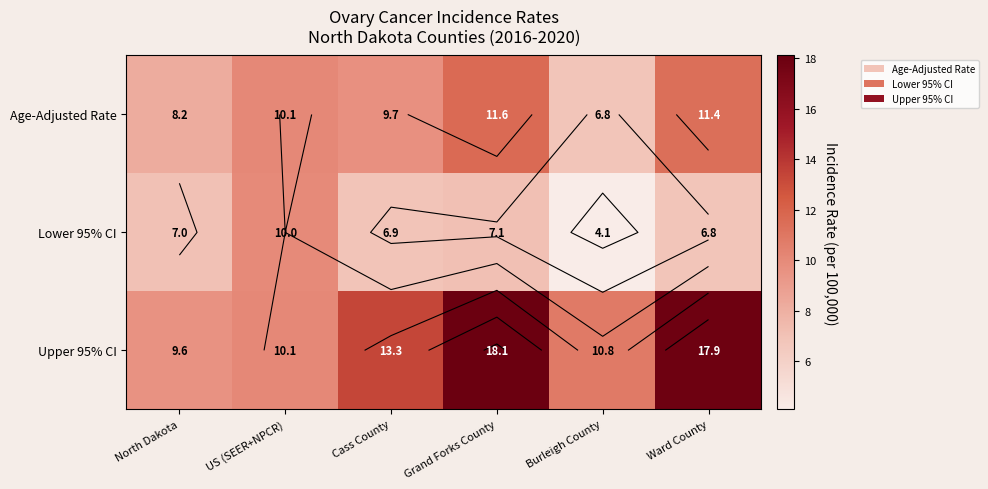

Which category has the lowest value in the Lower 95% CI series?

Burleigh County